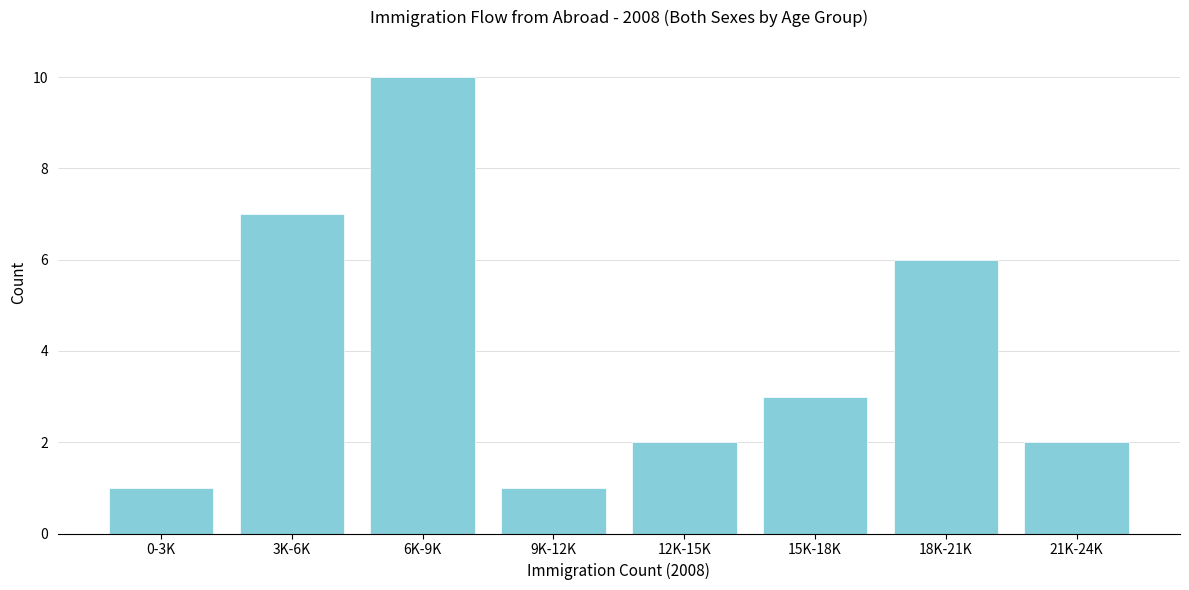

Reading right to left, what are all the values shown in this chart?

2	6	3	2	1	10	7	1